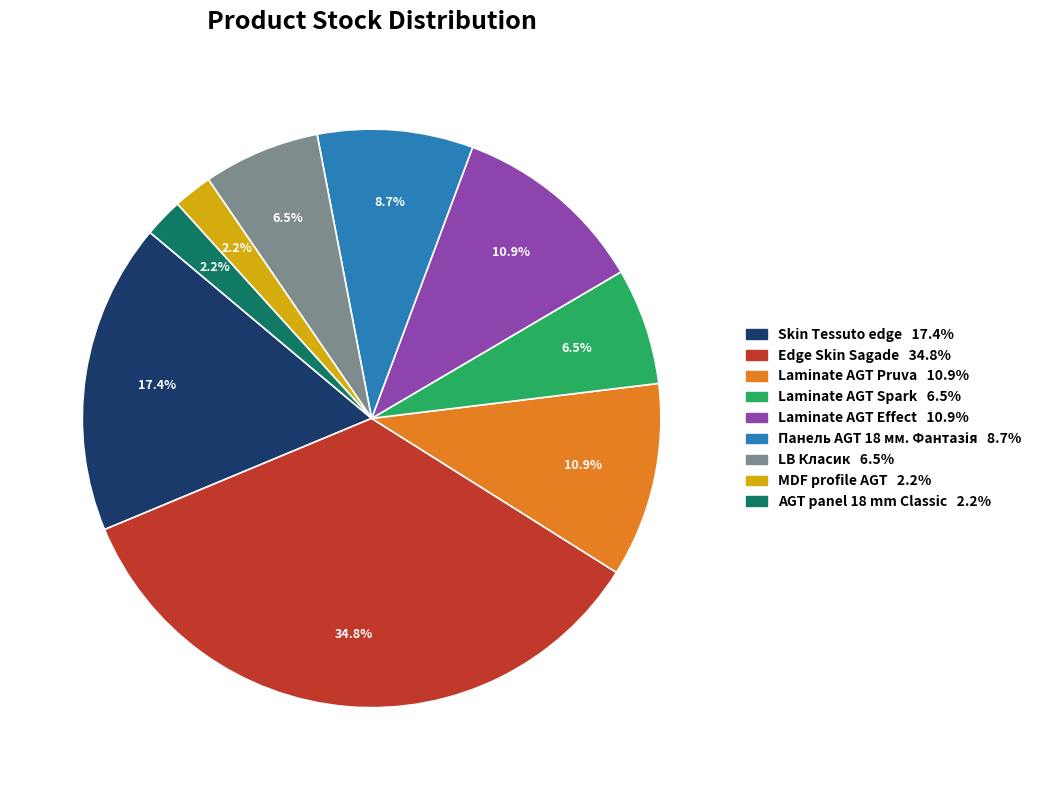

Is it true that Edge Skin Sagade is 35% of the pie?

True